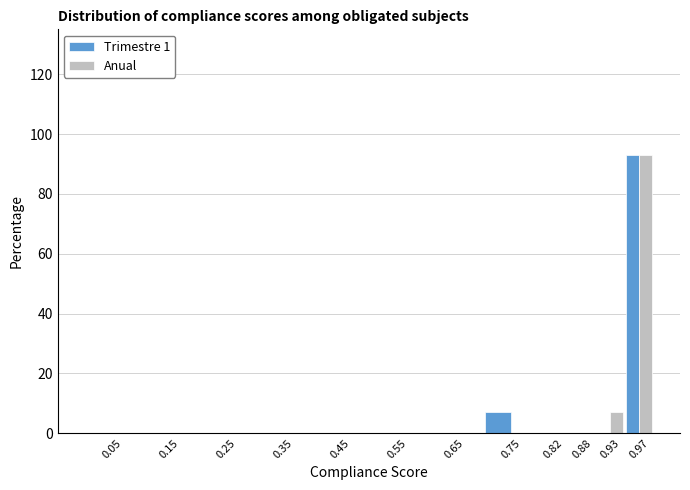

Reading right to left, list all the values displayed in this chart.

Trimestre 1: 0.97=92.9	0.93=0.0	0.88=0.0	0.82=0.0	0.75=7.1	0.65=0.0	0.55=0.0	0.45=0.0	0.35=0.0	0.25=0.0	0.15=0.0	0.05=0.0
Anual: 0.97=92.9	0.93=7.1	0.88=0.0	0.82=0.0	0.75=0.0	0.65=0.0	0.55=0.0	0.45=0.0	0.35=0.0	0.25=0.0	0.15=0.0	0.05=0.0